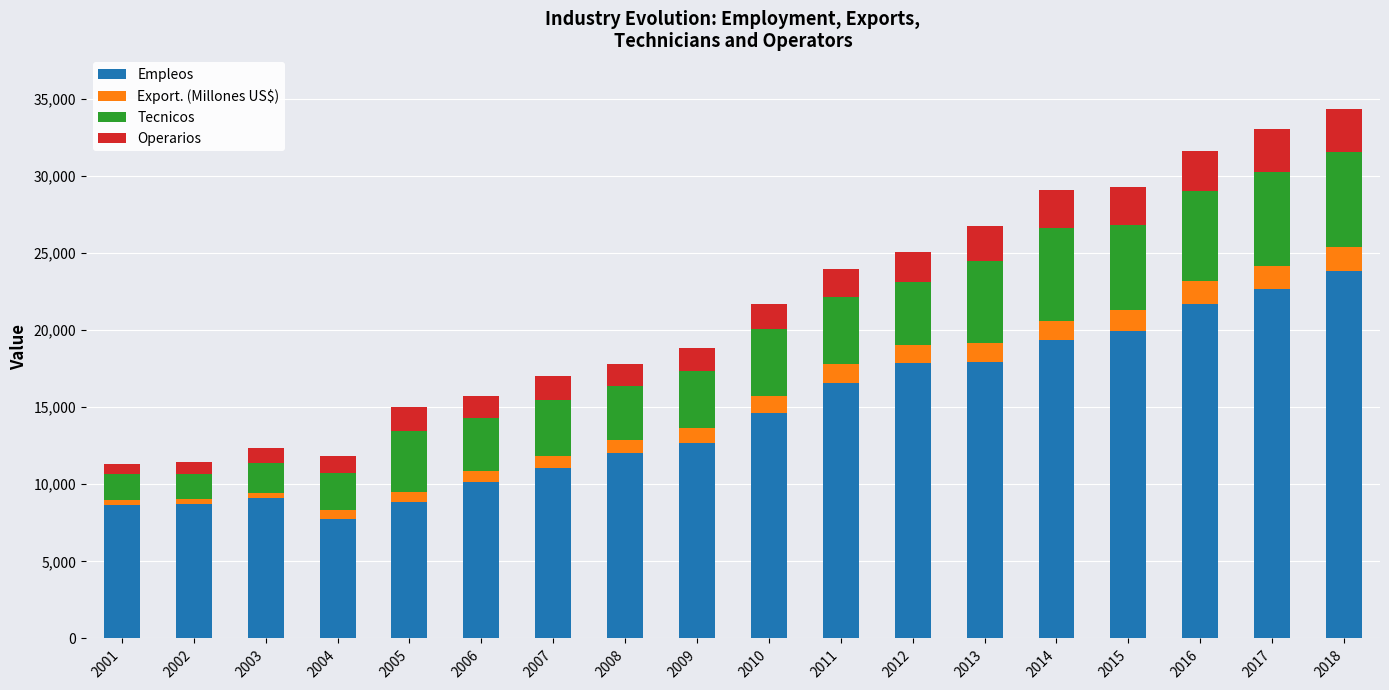

What is the maximum value for Empleos?

23798.0